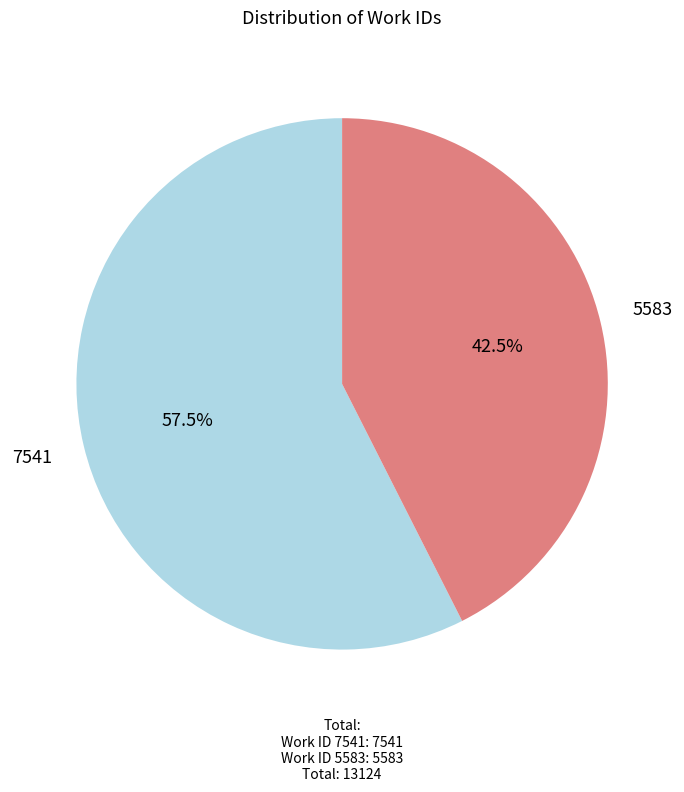

How much of the chart is everything except 7541?

42.5%